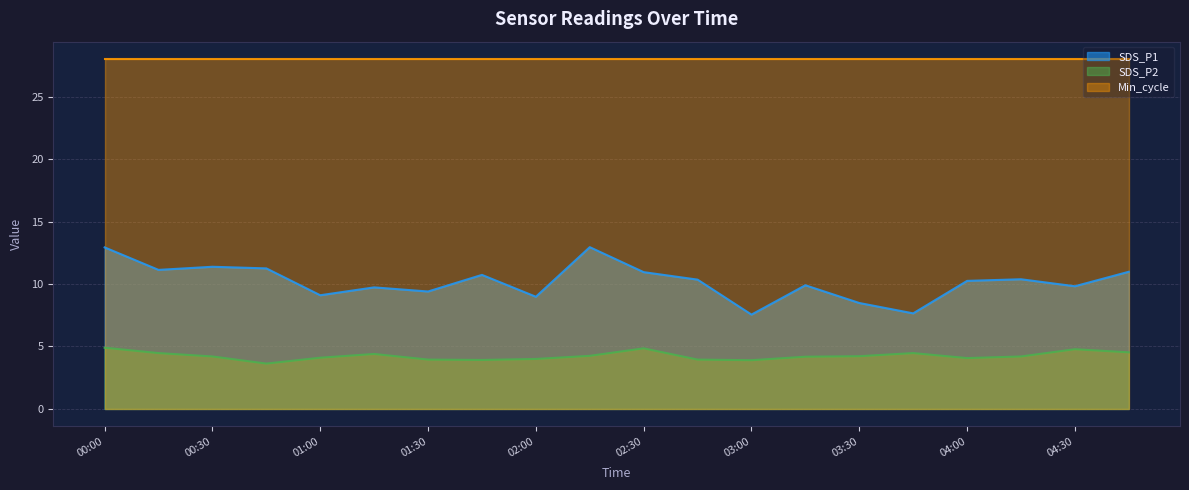

What is the label of the 17th point from the right?

00:45